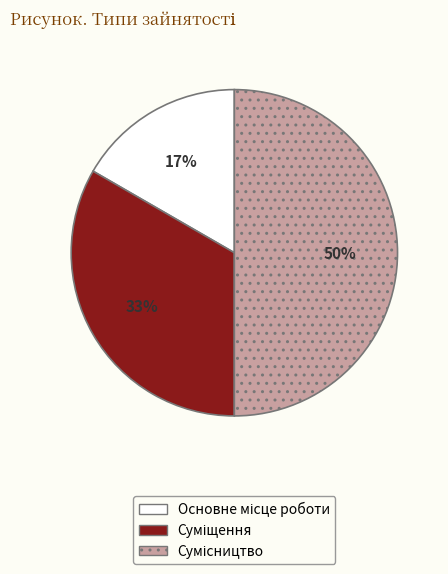

To the nearest percent, what is the average slice percentage?

33%